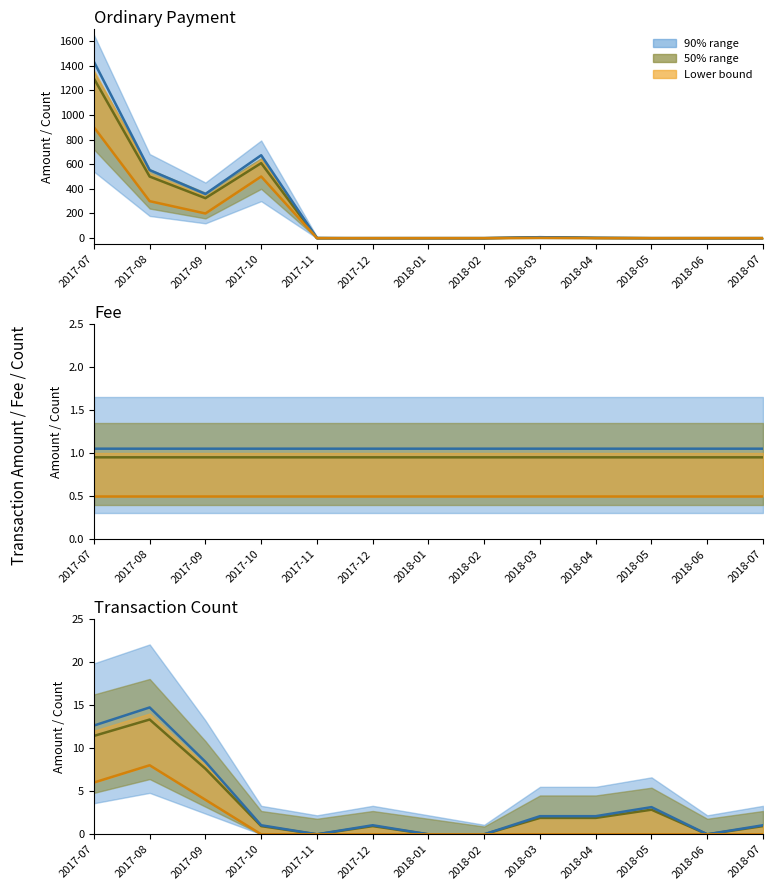

True or false: Median (olive) and Median (blue) cross at least once.

False